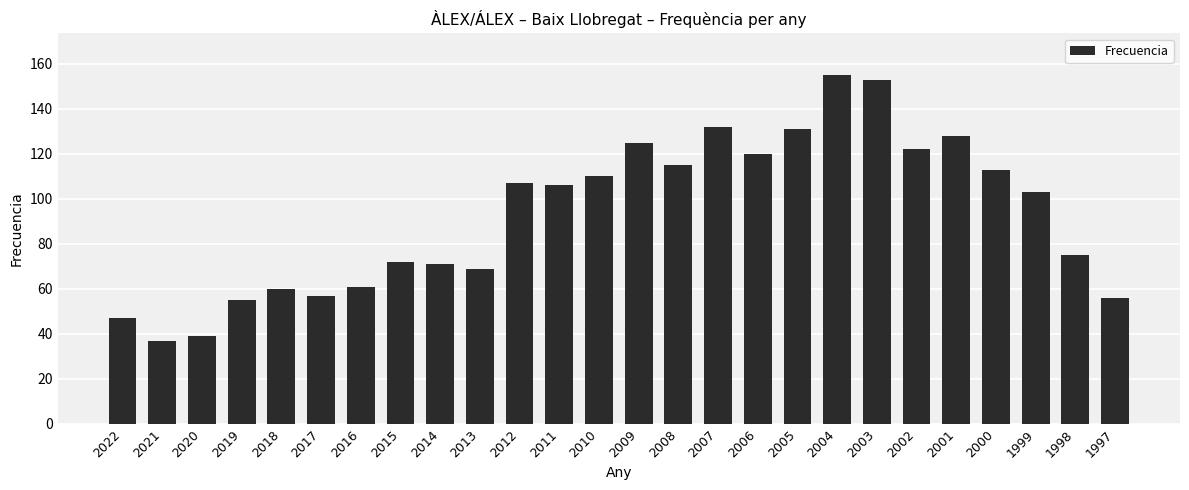

How many data points does each series have?

26